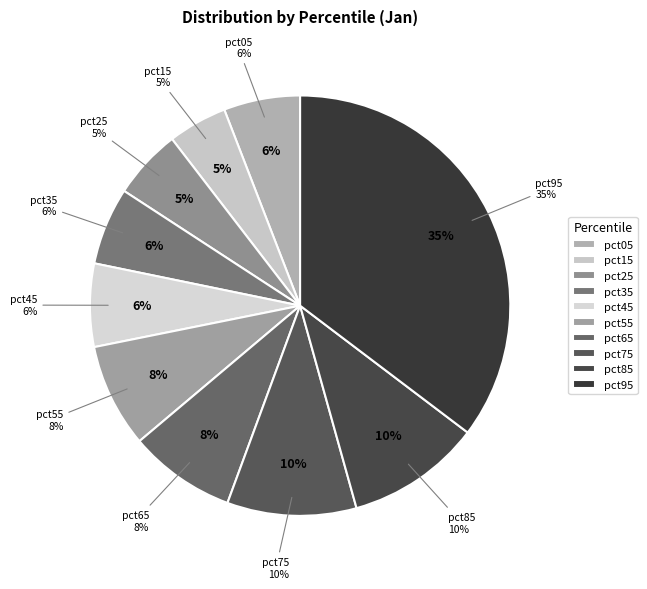

How many slices are in this pie chart?

10